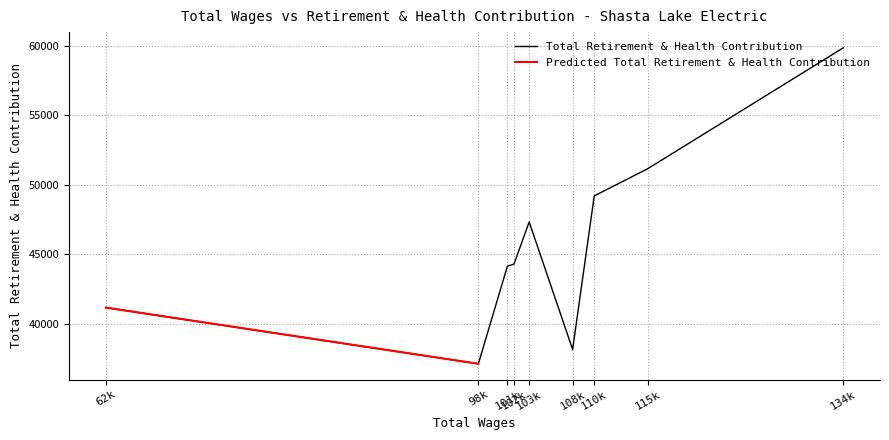

List the labels in order of value, largest first.

134k, 115k, 110k, 103k, 102k, 101k, 62k, 108k, 98k